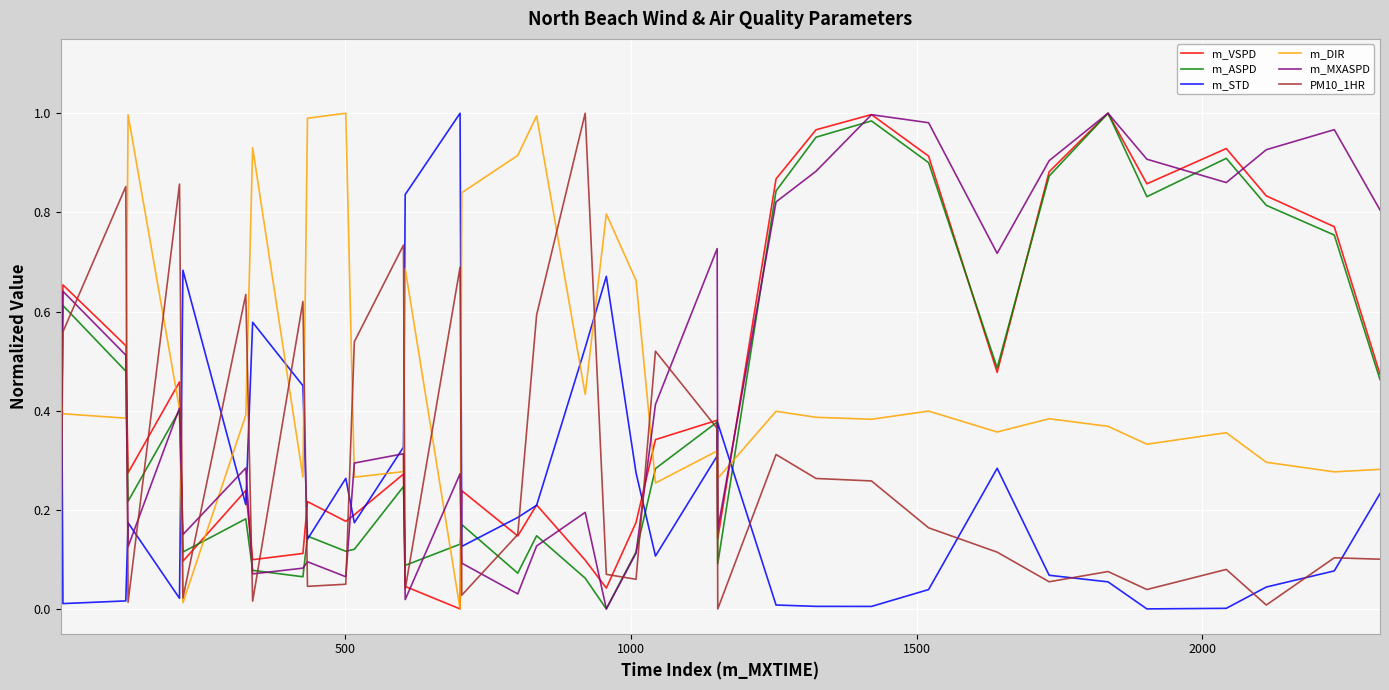

Is this an area chart (filled region under the line)?

No